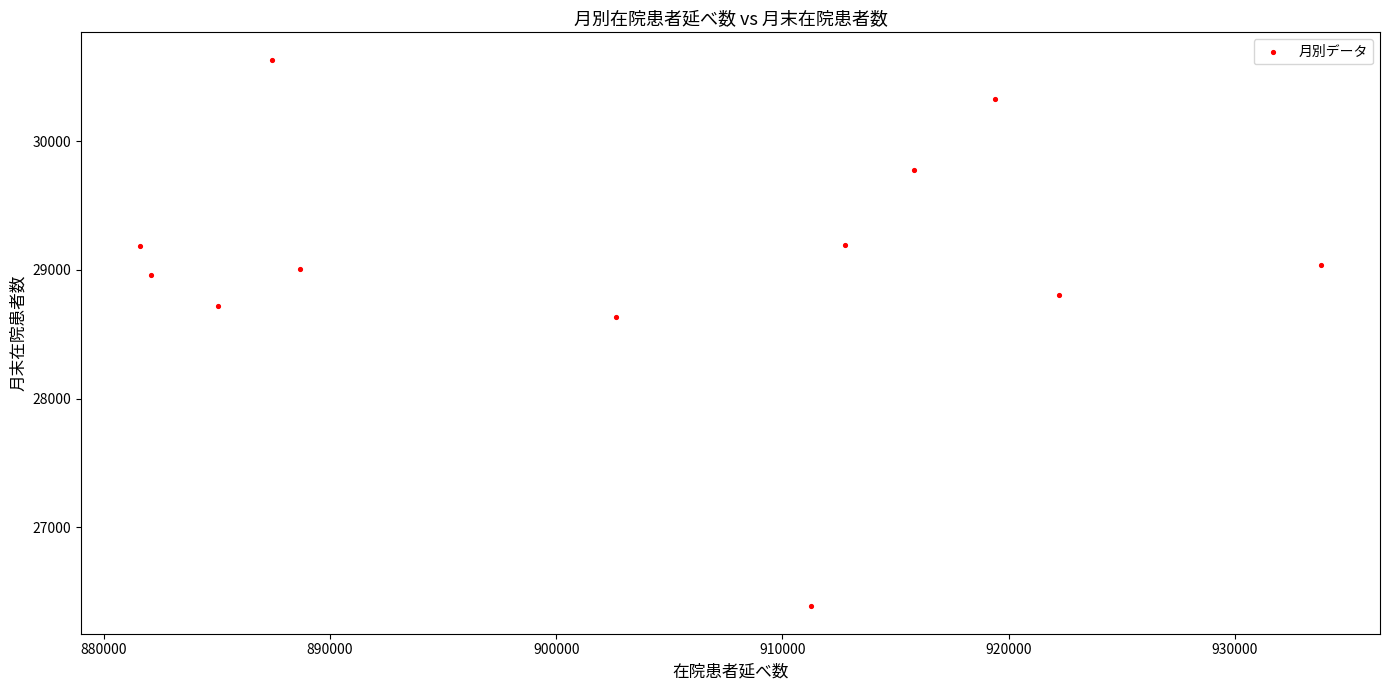

What is the range of X values (max minus min)?

52186